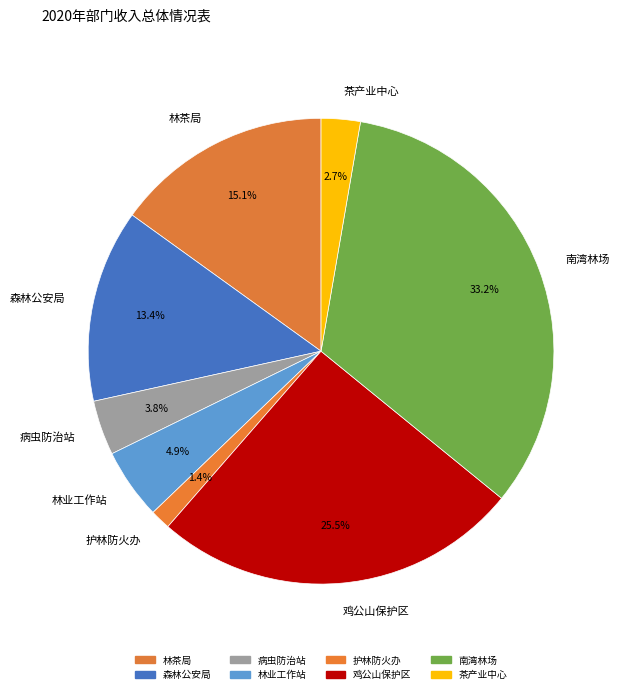

Is there a majority slice in this chart?

No